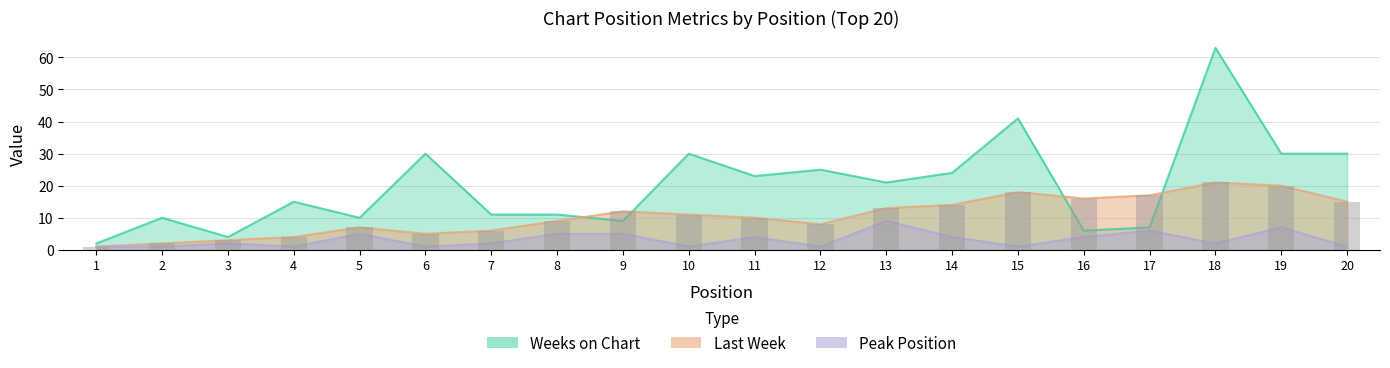

What is the value of the Last Week bar at the 18th from the left?

21